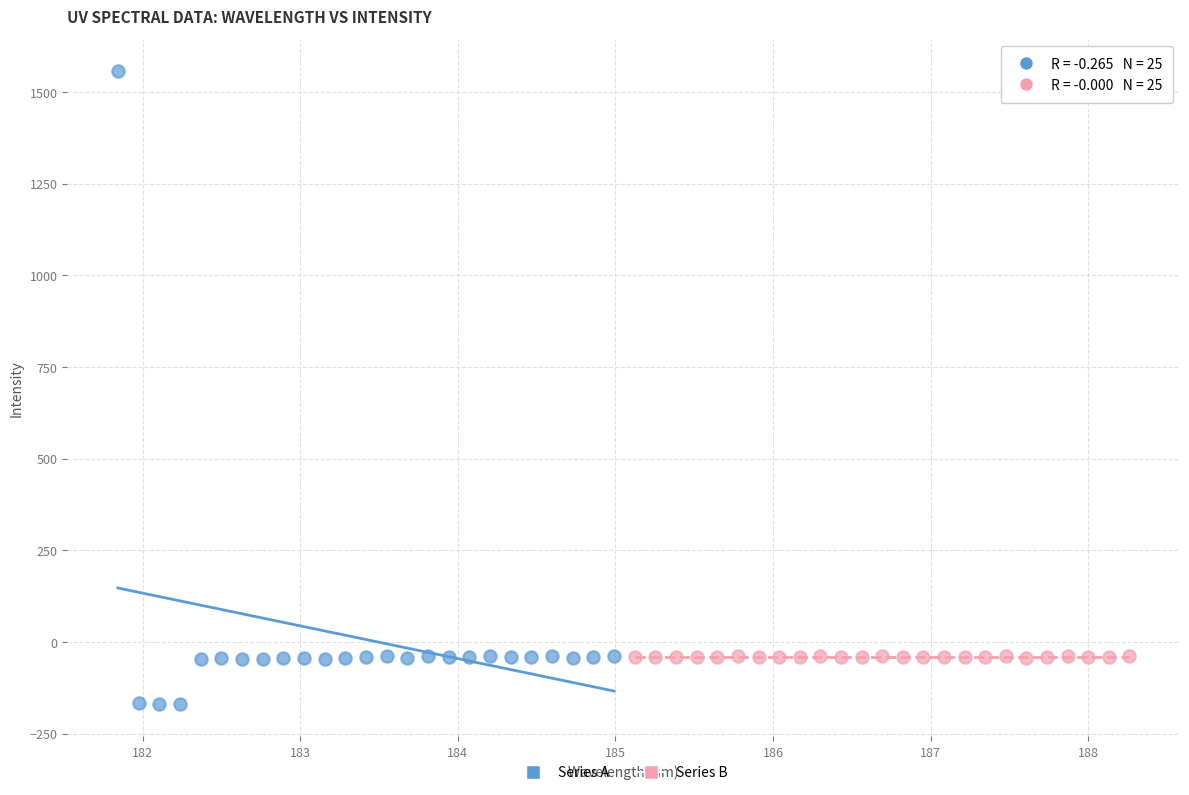

What are all the series names shown in the legend?

Series A, Series B